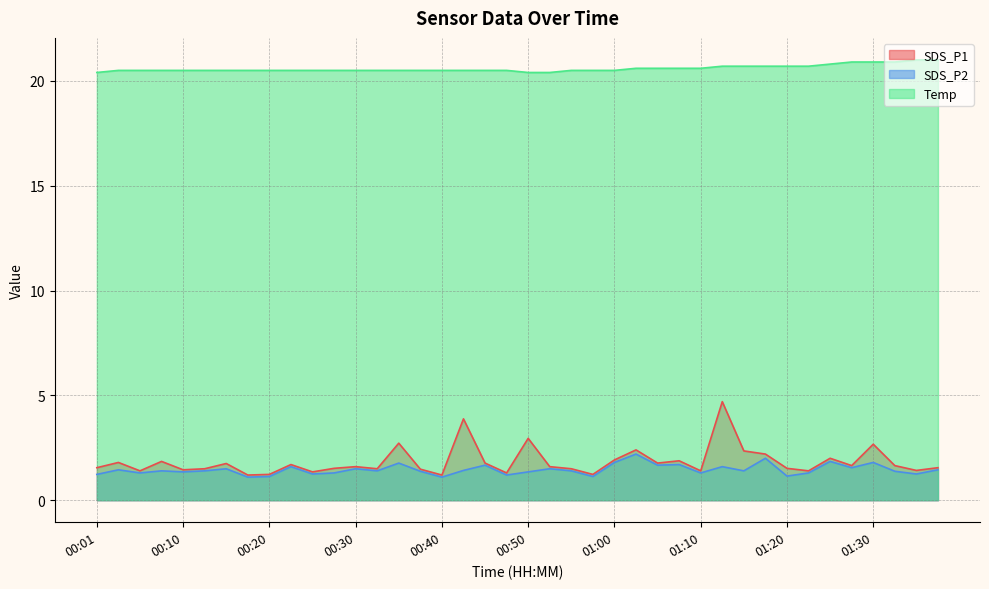

True or false: SDS_P1 and SDS_P2 intersect in this chart.

False